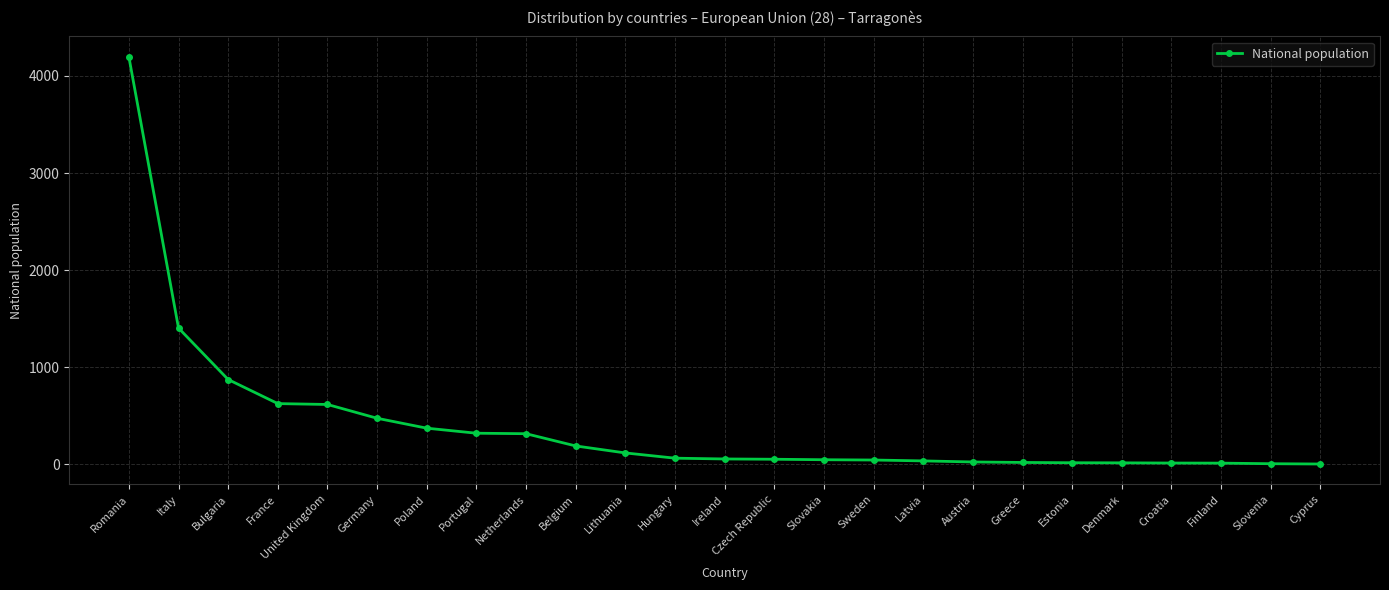

What is the smallest value displayed?

4